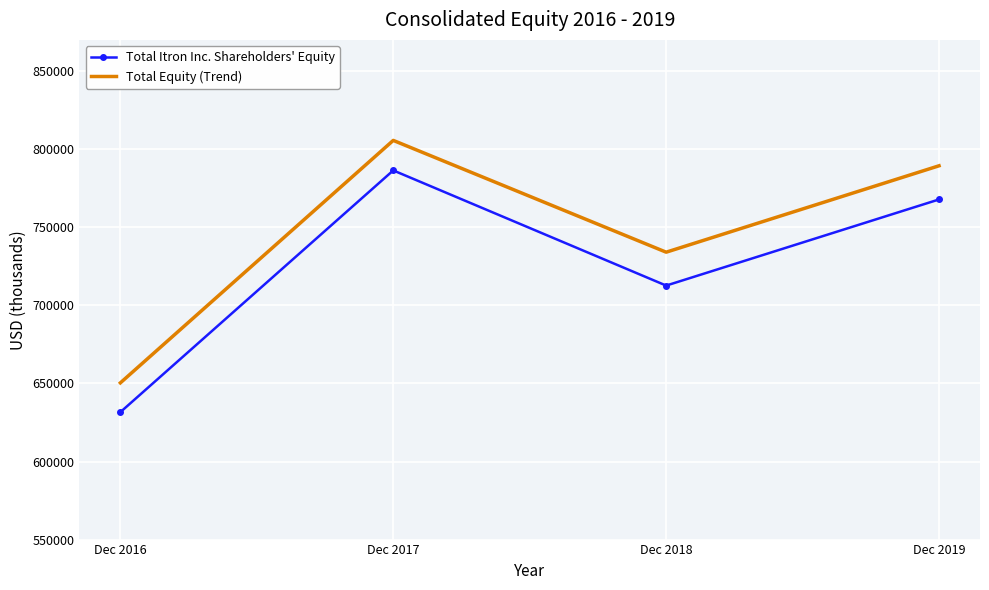

True or false: Total Itron Inc. Shareholders' Equity and Total Equity (Trend) cross at least once.

False